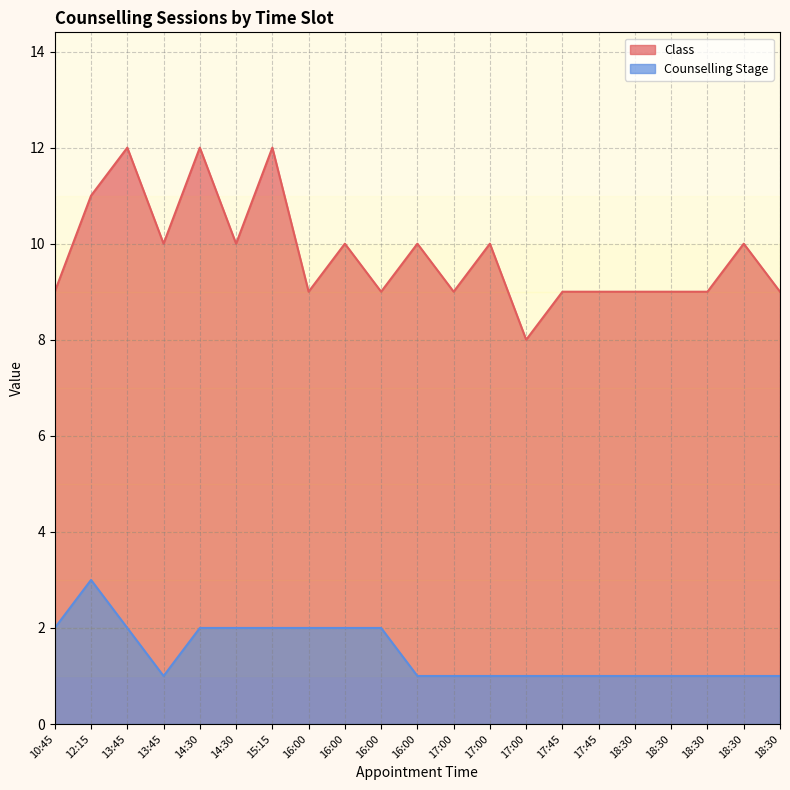

True or false: Counselling Stage and Class cross at least once.

False